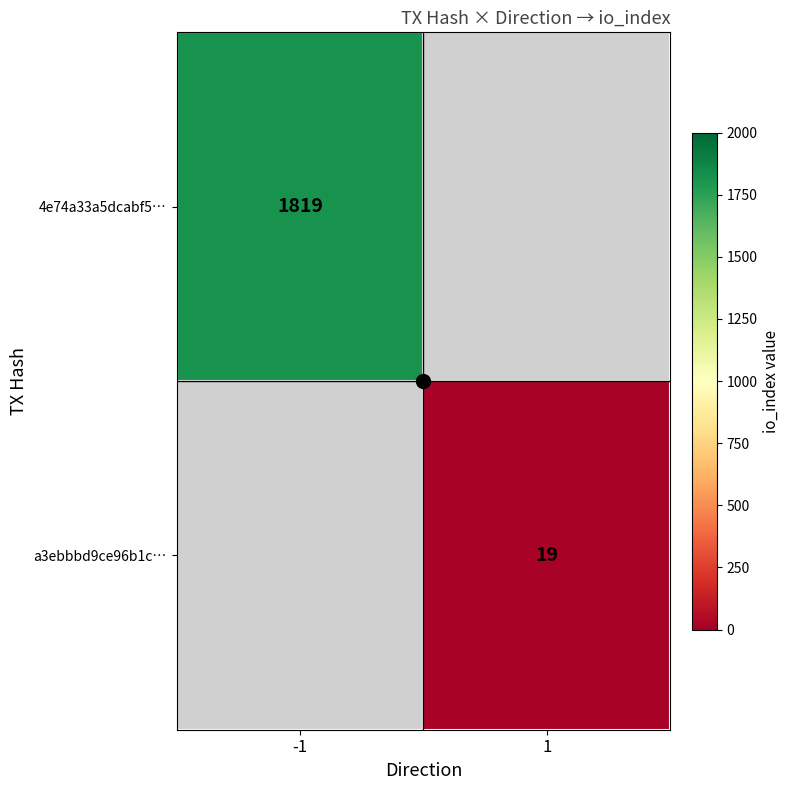

Rank the series at -1 from highest to lowest value.

4e74a33a5dcabf5…, a3ebbbd9ce96b1c…